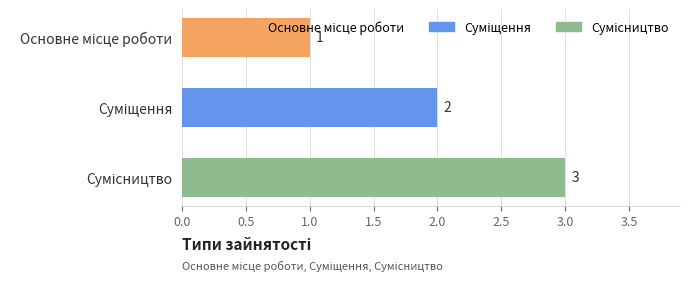

How many values are between 1 and 3?

3